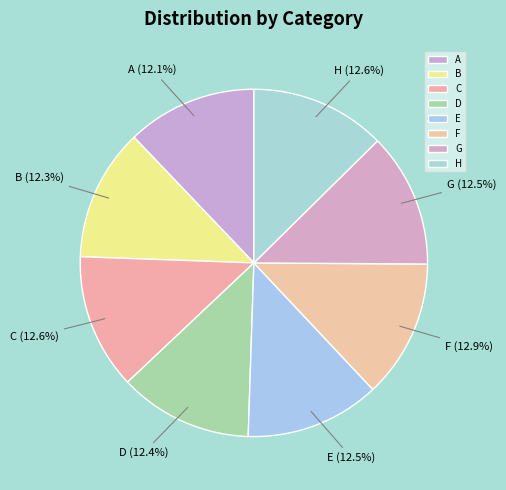

Count the number of slices in the pie.

8